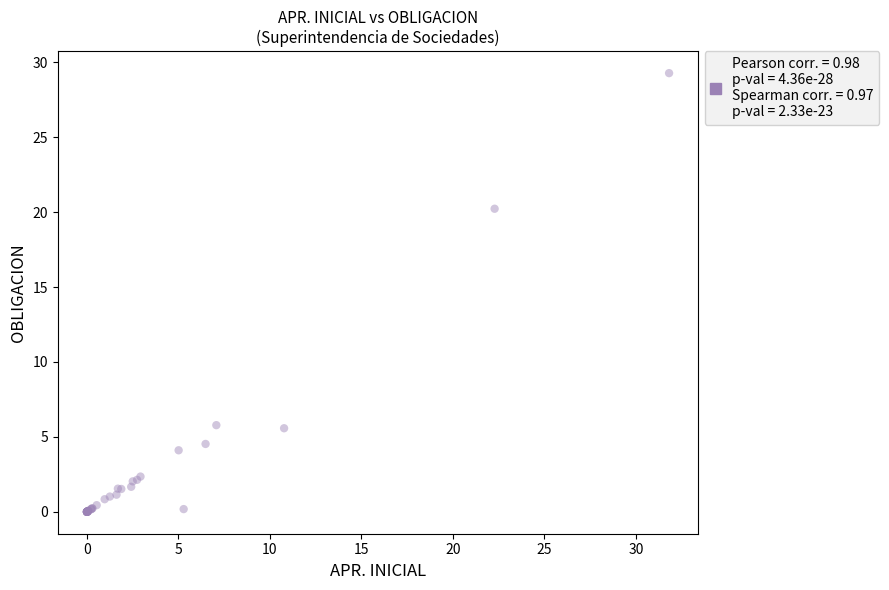

What Y value in the scatter plot is closest to 14?

20.2